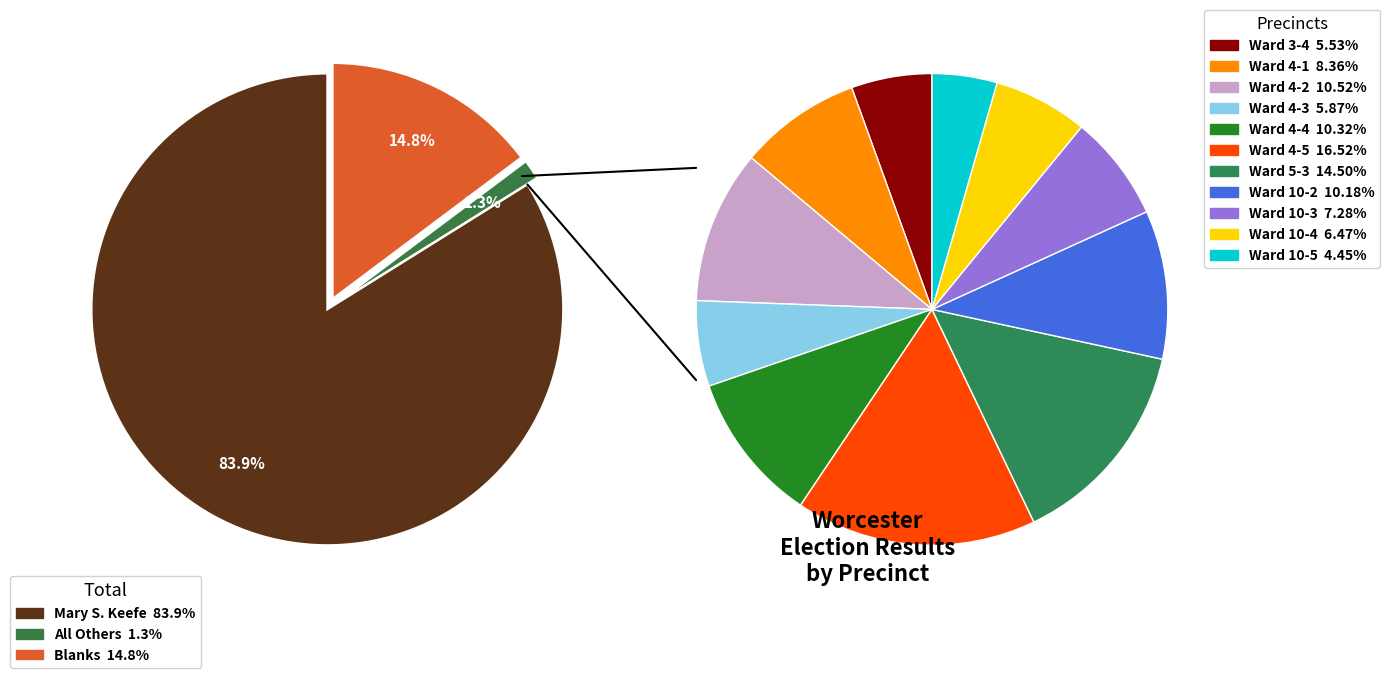

How many slices are in this pie chart?

11